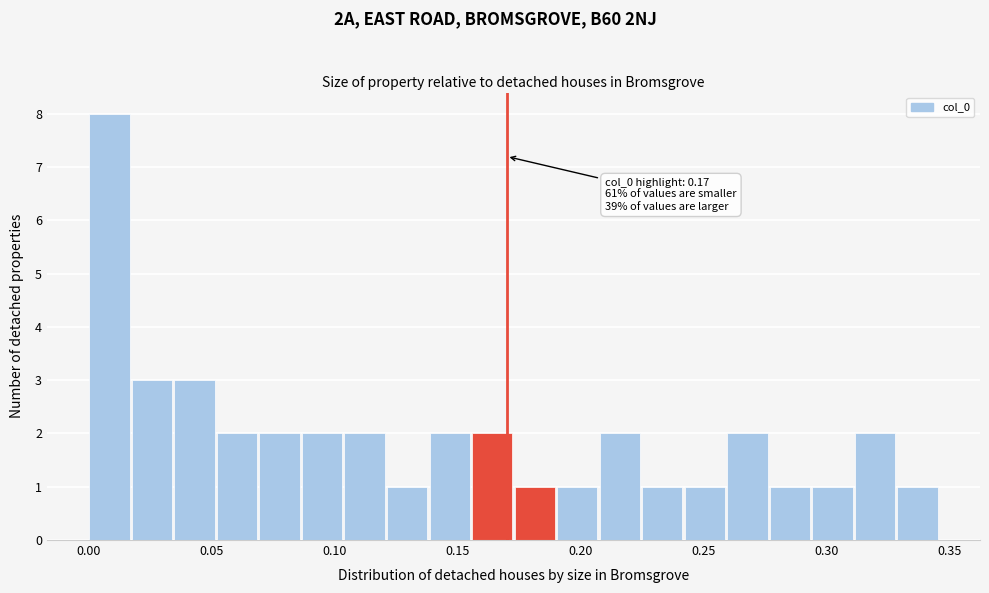

Read against the x-axis, roughly where is the centre of the tallest bar?

0.010